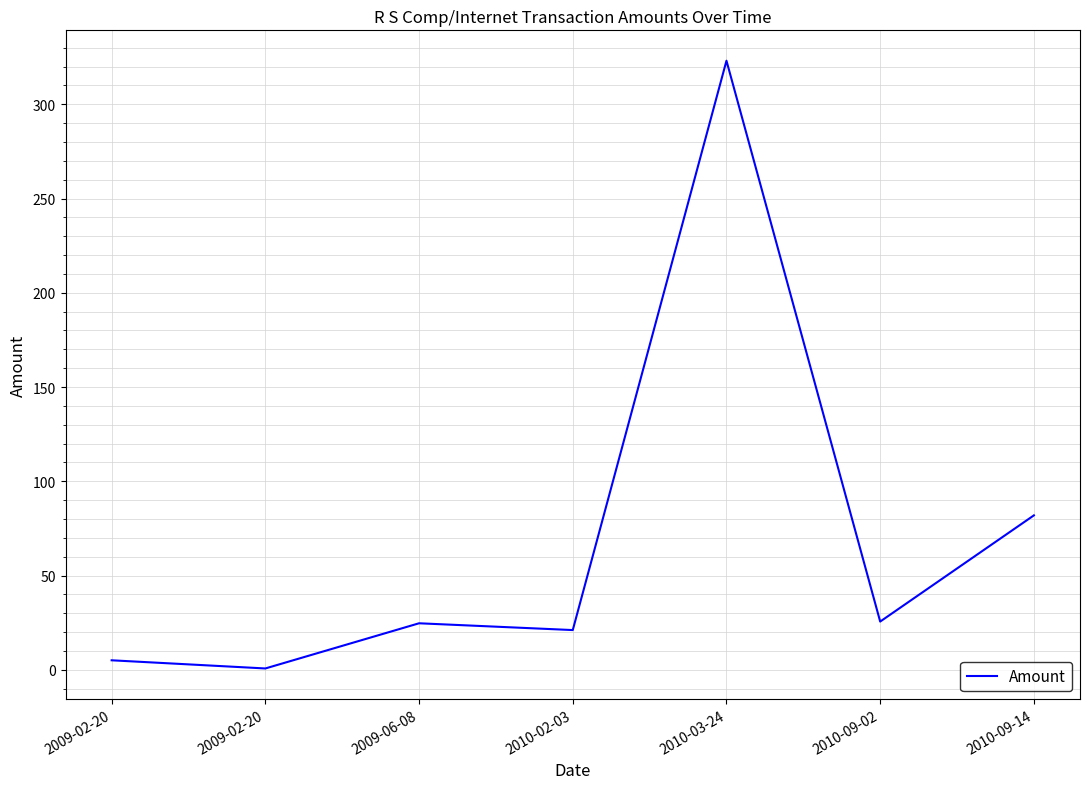

How many values are below 24?

3